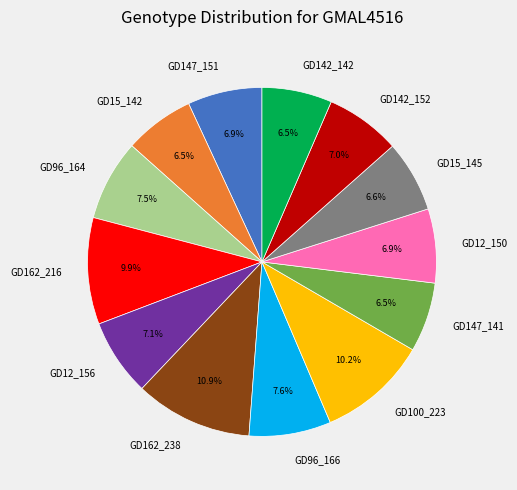

How many segments does this pie chart have?

13